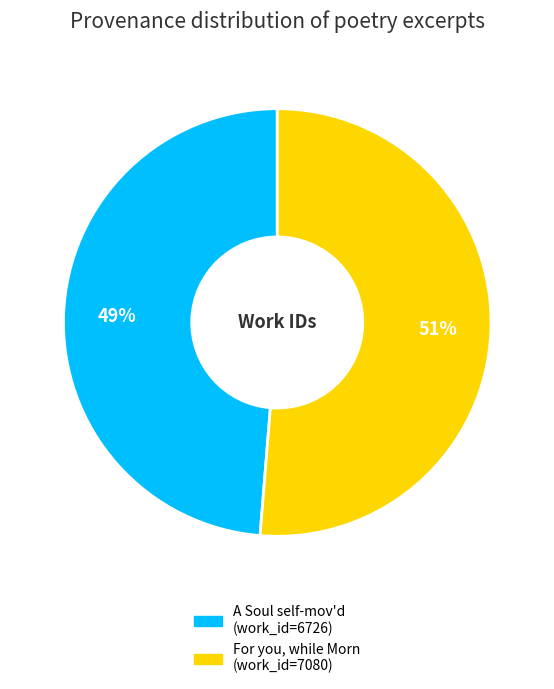

To the nearest percent, what is the average slice percentage?

50%